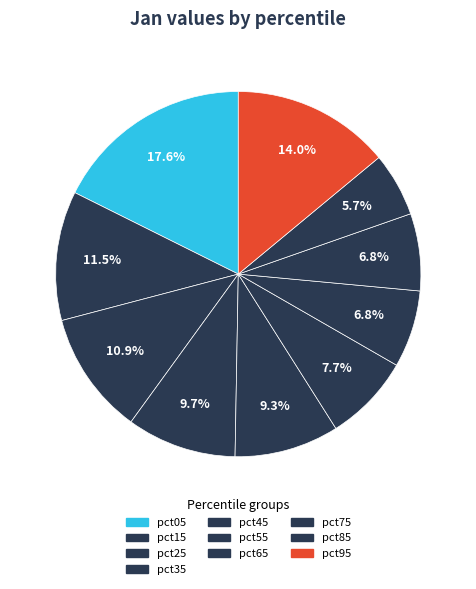

What percentage is the pct85 slice, to the nearest percent?

6%